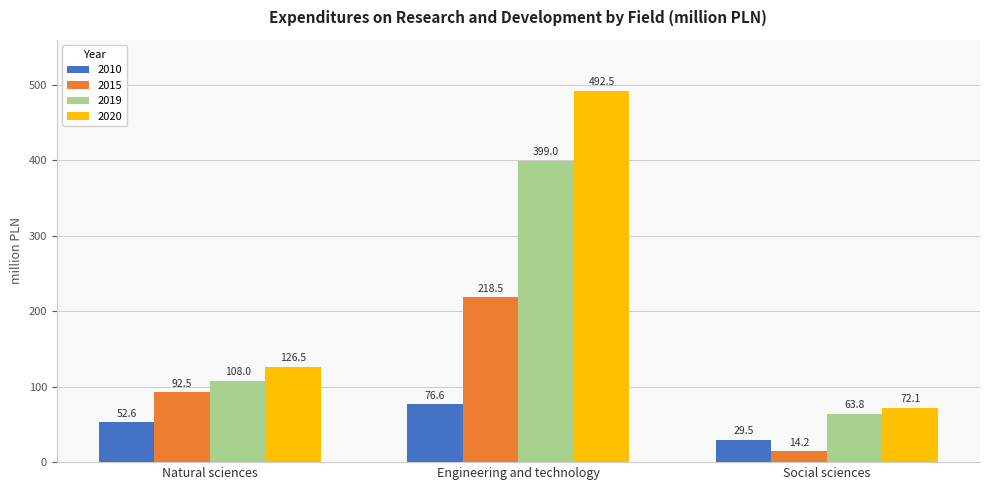

What is the smallest value displayed?

14.2